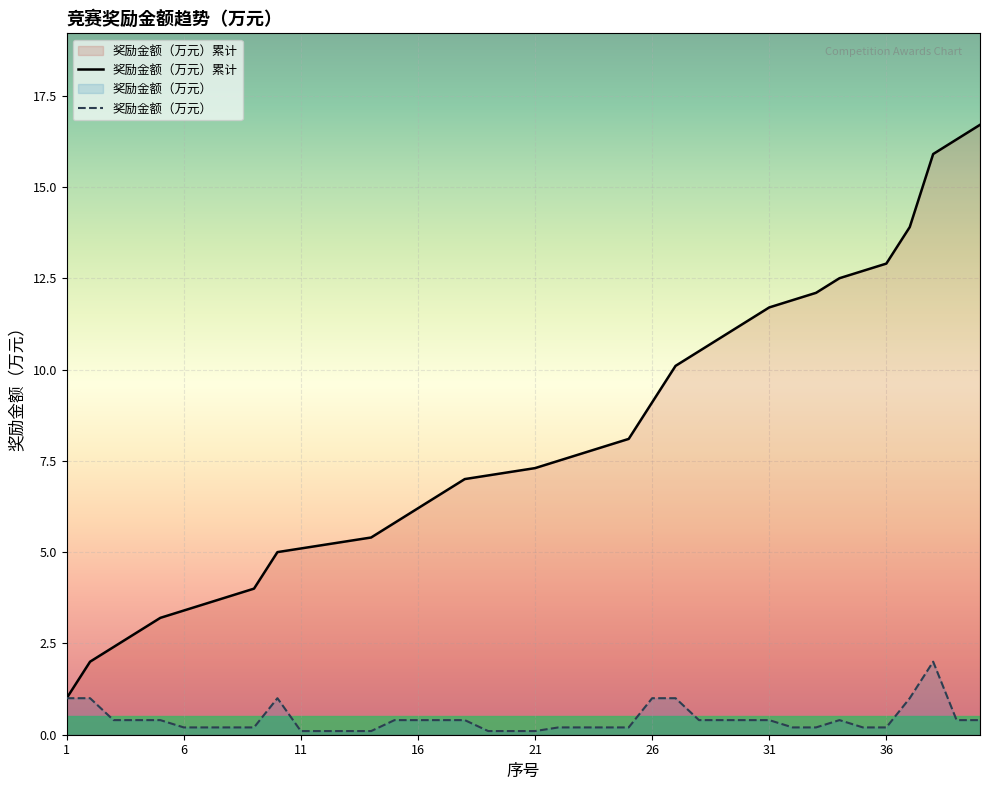

Which series has the widest spread of values?

奖励金额（万元）累计